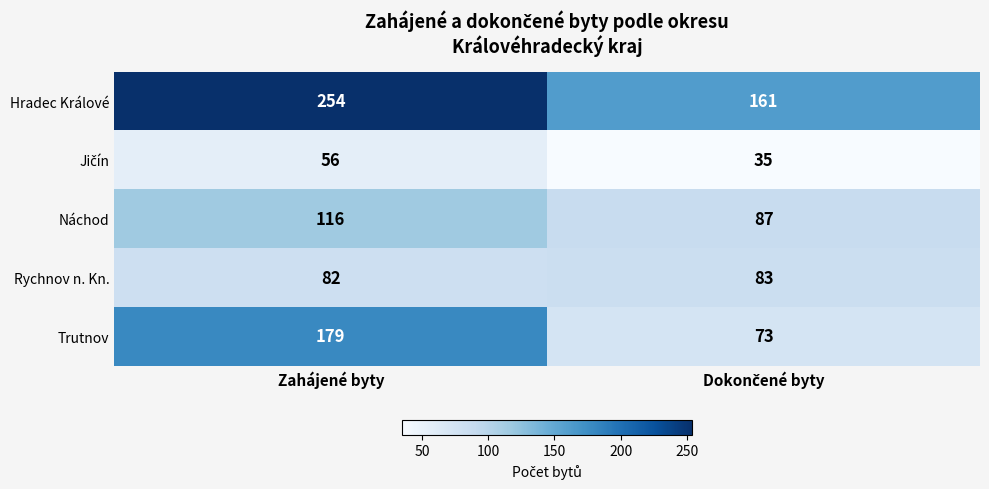

What is the difference between the highest and lowest values at Zahájené byty?

198